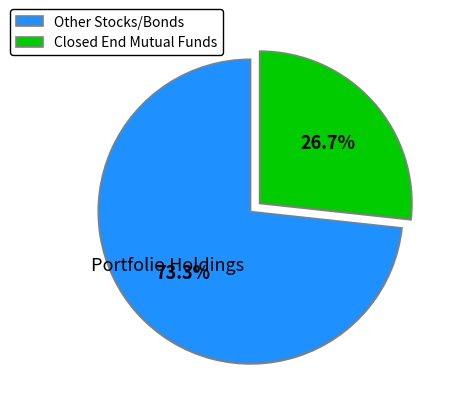

Combined, what portion of the pie is Other Stocks/Bonds and Closed End Mutual Funds?

100.0%